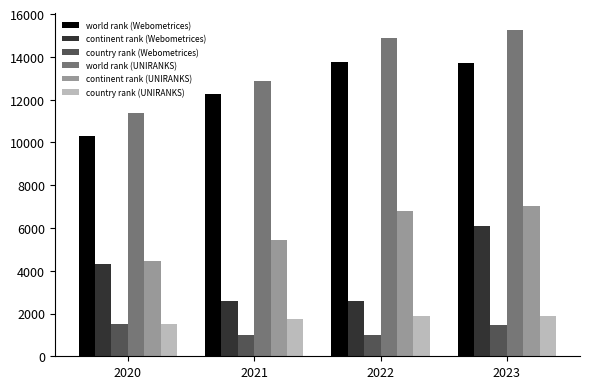

How many values in the continent rank (Webometrices) series are below 4320?

2